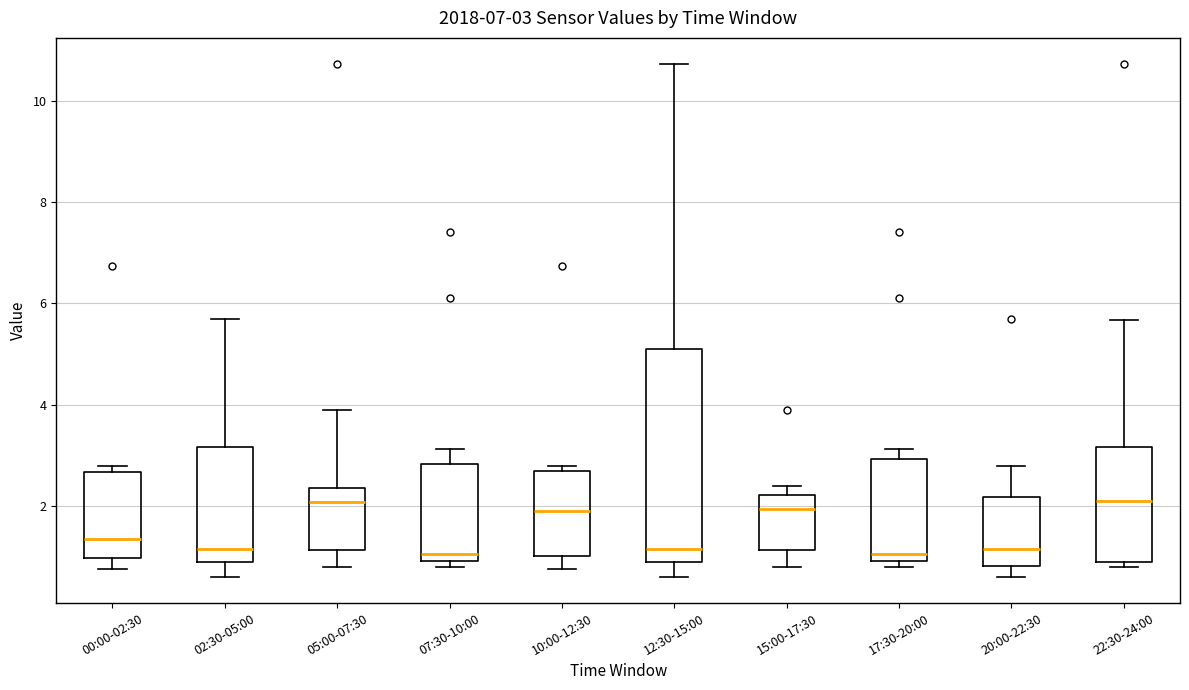

Which box is the tallest, from its lower edge to its upper edge?

12:30-15:00